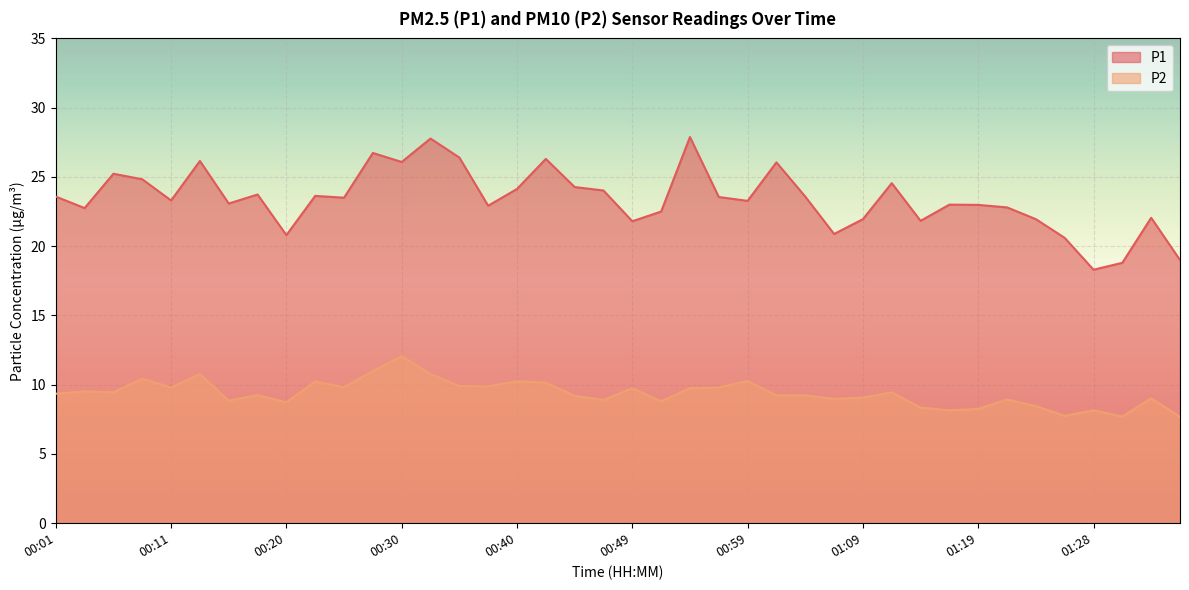

True or false: P2 has more than 2 interior local peaks.

True